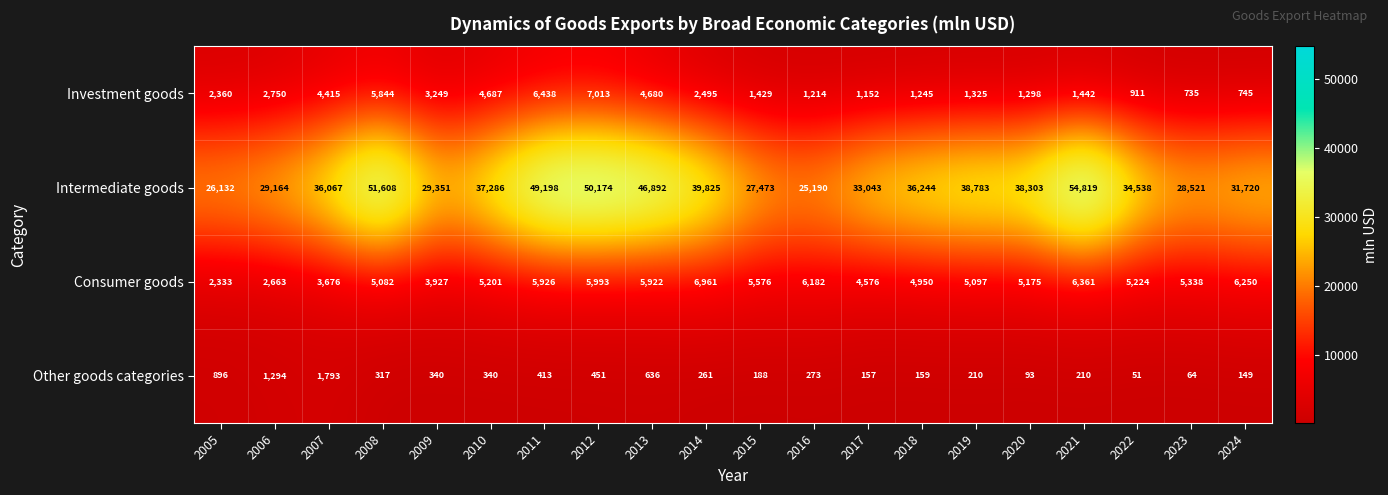

True or false: Intermediate goods has a value of 25190 at 2016.

True